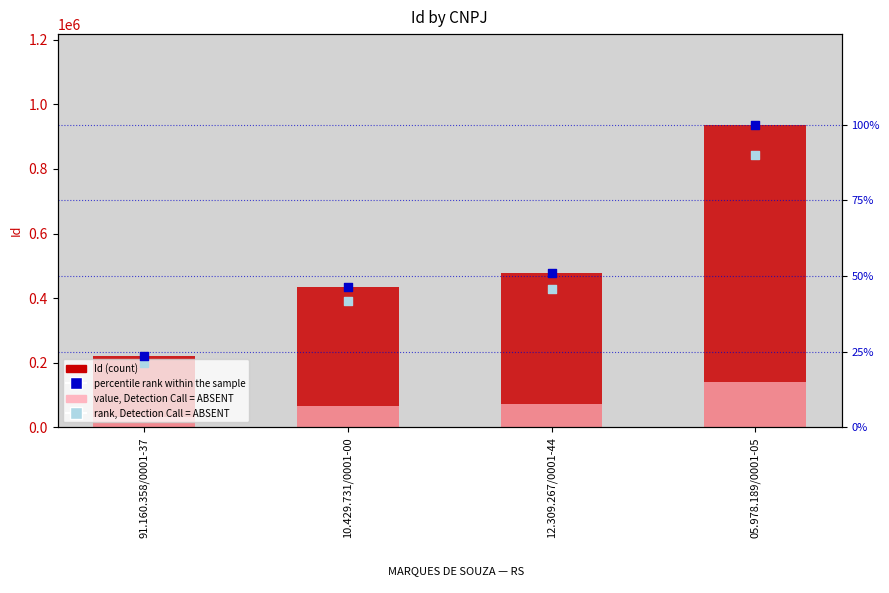

Which series contains the highest Y value?

Id